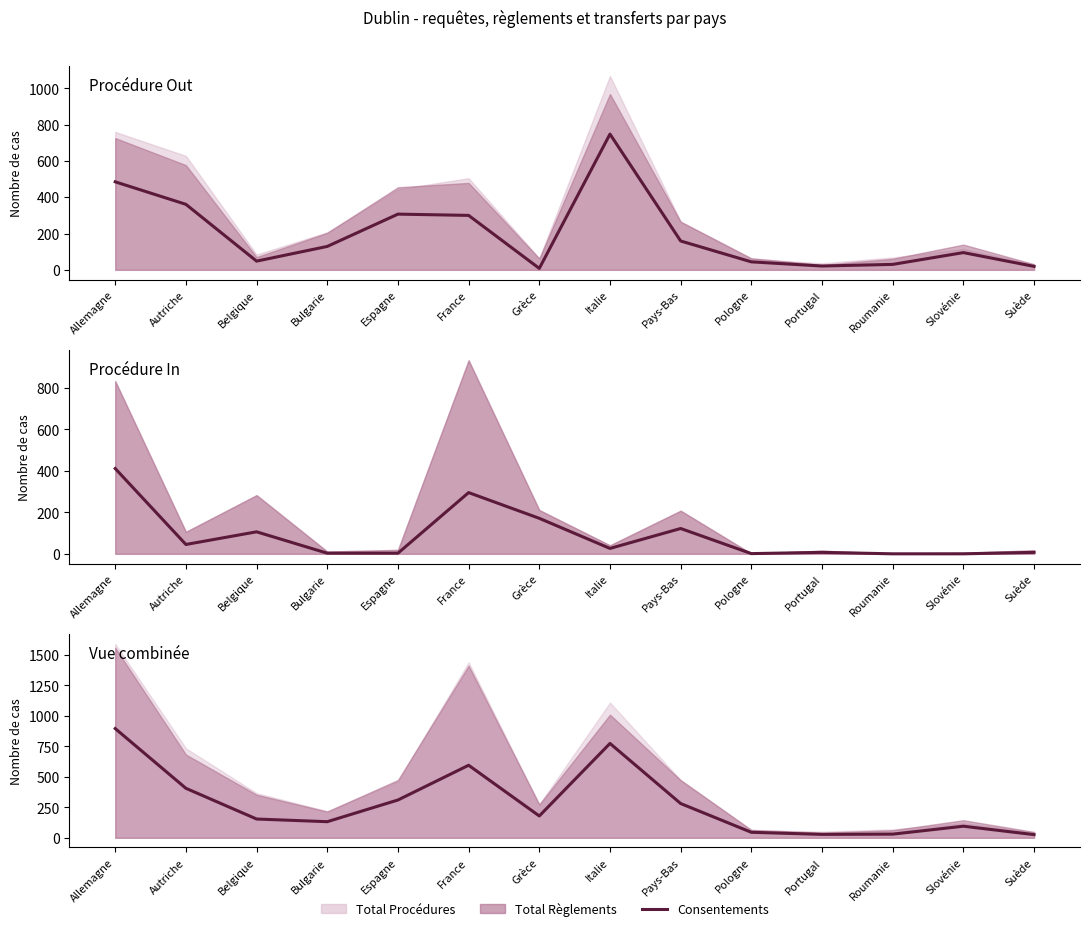

Where is Consentements Out nearest to the value 378?

Autriche